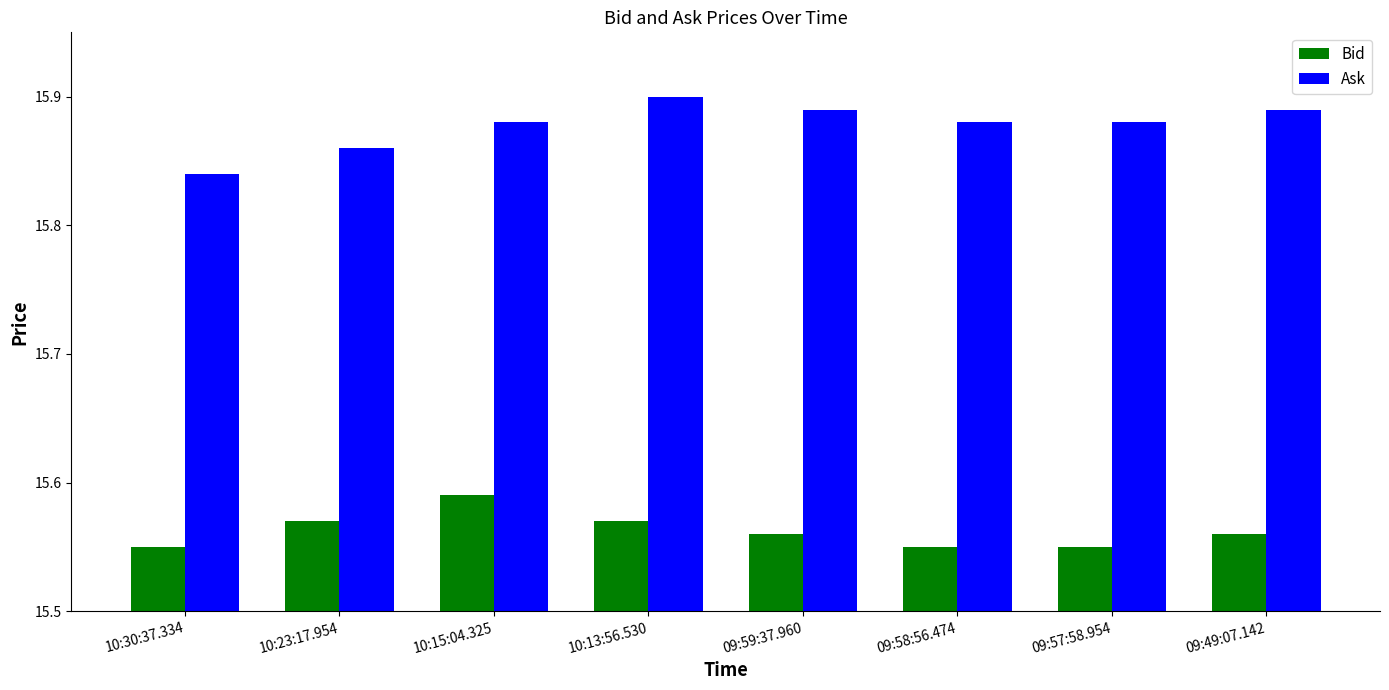

At how many categories does at least one series exceed 15?

8